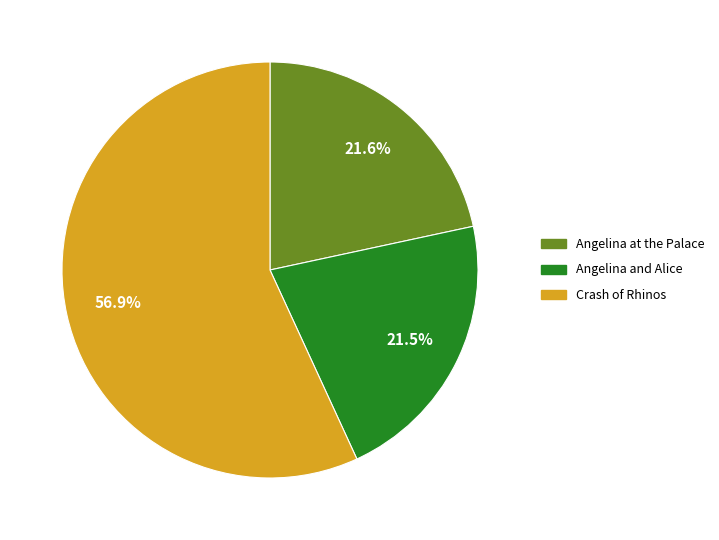

How much of the chart is everything except Angelina and Alice?

78.5%